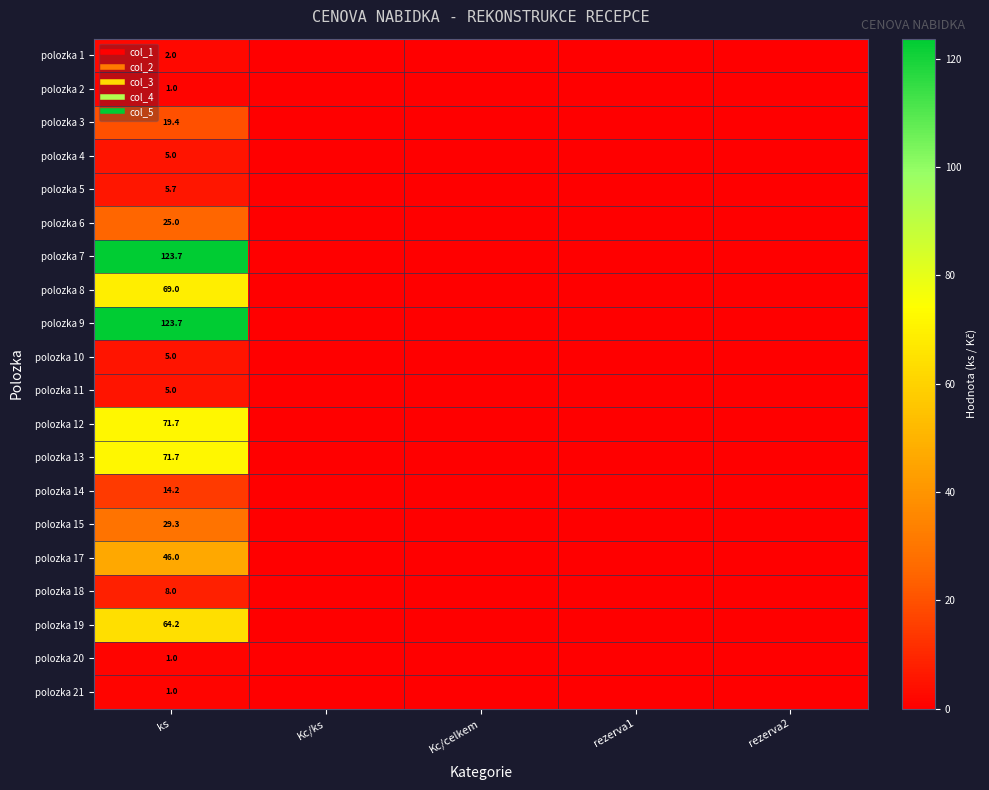

Is it true that polozka 4 equals -1.5 at Kc/celkem?

False